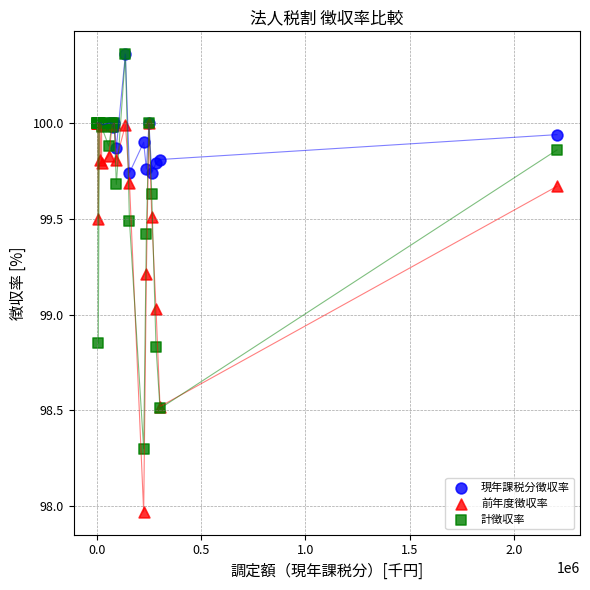

Which series has the widest spread of Y values?

計徴収率